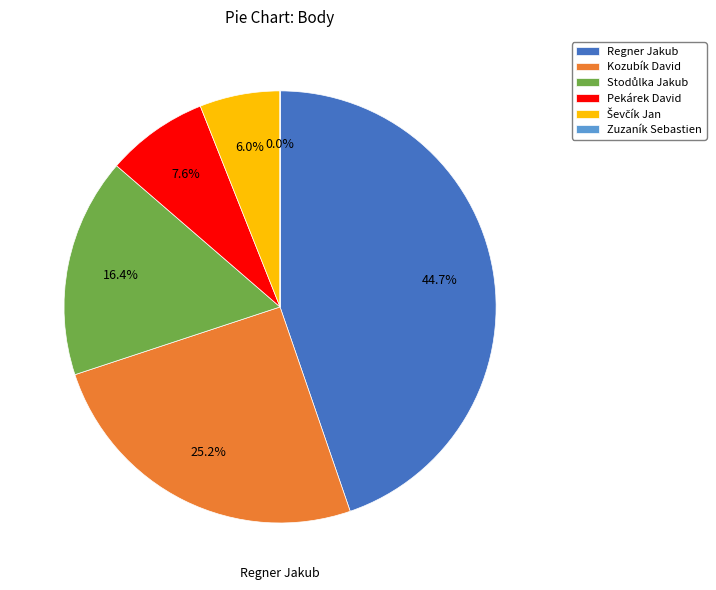

True or false: Regner Jakub accounts for 54% of the total.

False